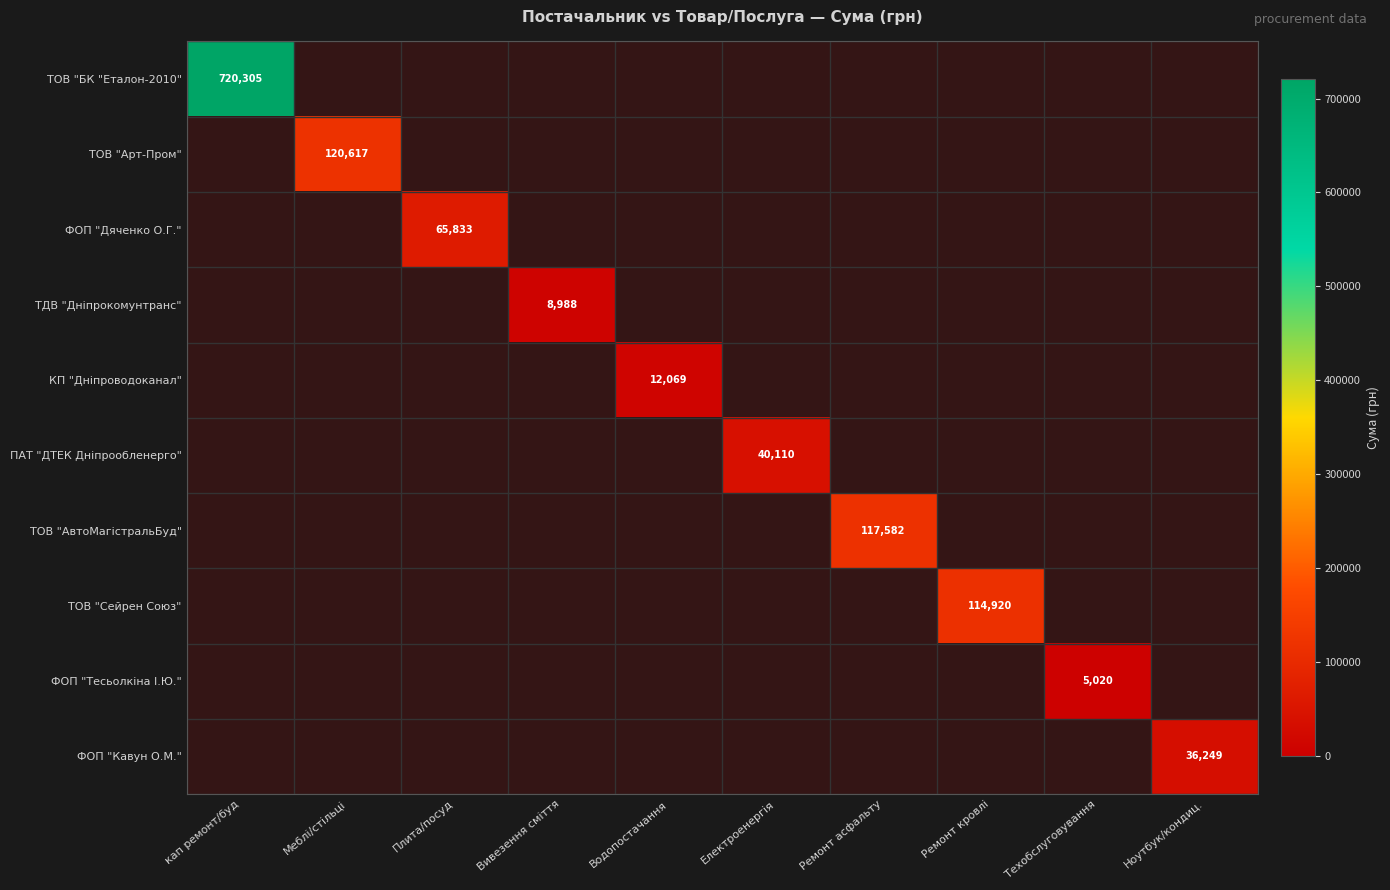

Is it true that ТДВ "Дніпрокомунтранс" equals -5392.1 at Ноутбук/кондиц.?

False